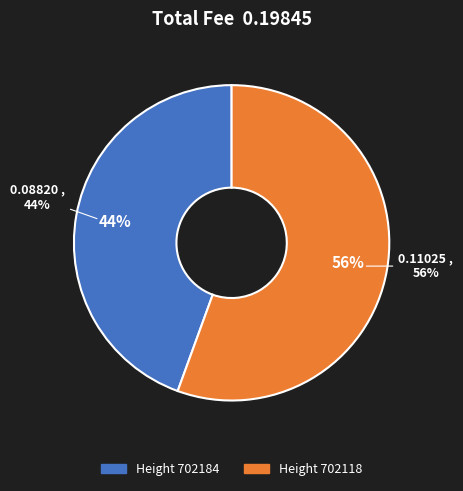

Which category has the smallest portion of the pie?

702184